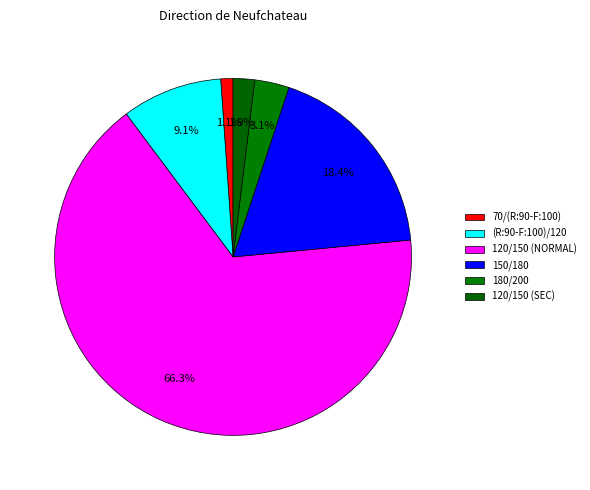

To the nearest percent, what portion does 150/180 represent?

18%